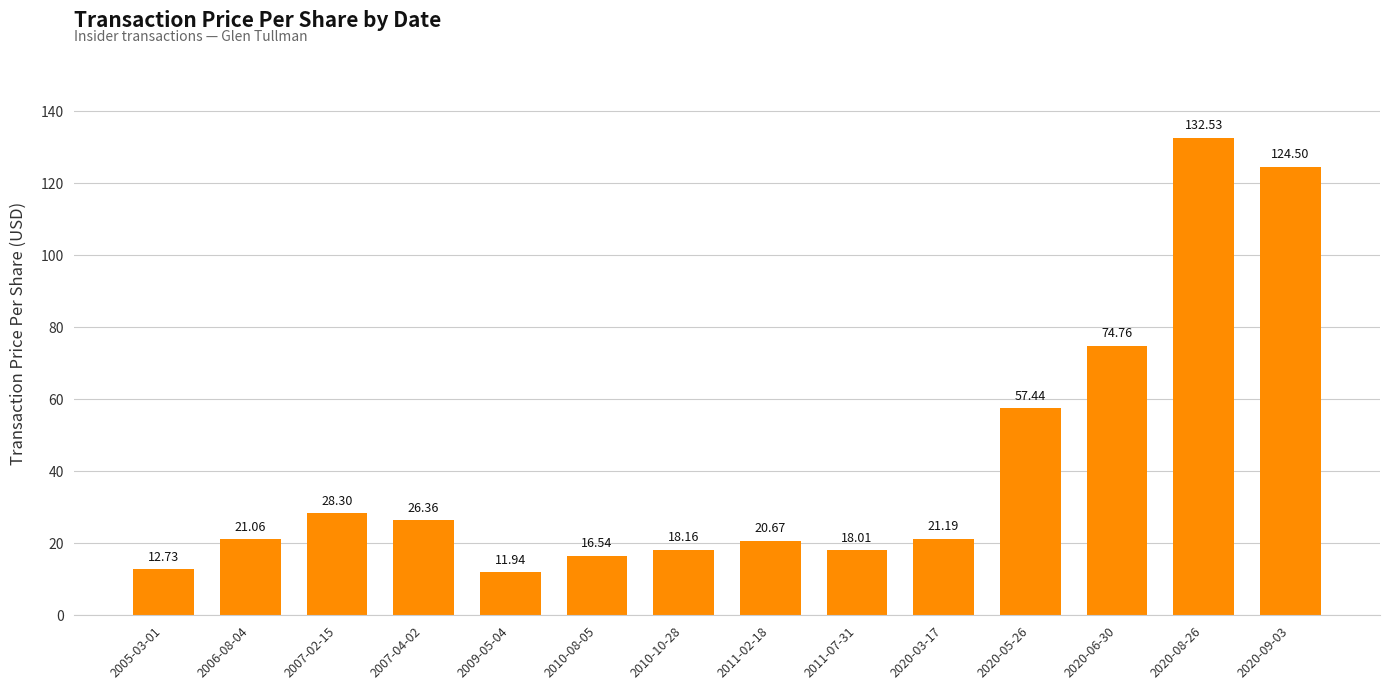

Reading left to right, list all the values displayed in this chart.

2005-03-01=12.7	2006-08-04=21.1	2007-02-15=28.3	2007-04-02=26.4	2009-05-04=11.9	2010-08-05=16.5	2010-10-28=18.2	2011-02-18=20.7	2011-07-31=18.0	2020-03-17=21.2	2020-05-26=57.4	2020-06-30=74.8	2020-08-26=132.5	2020-09-03=124.5